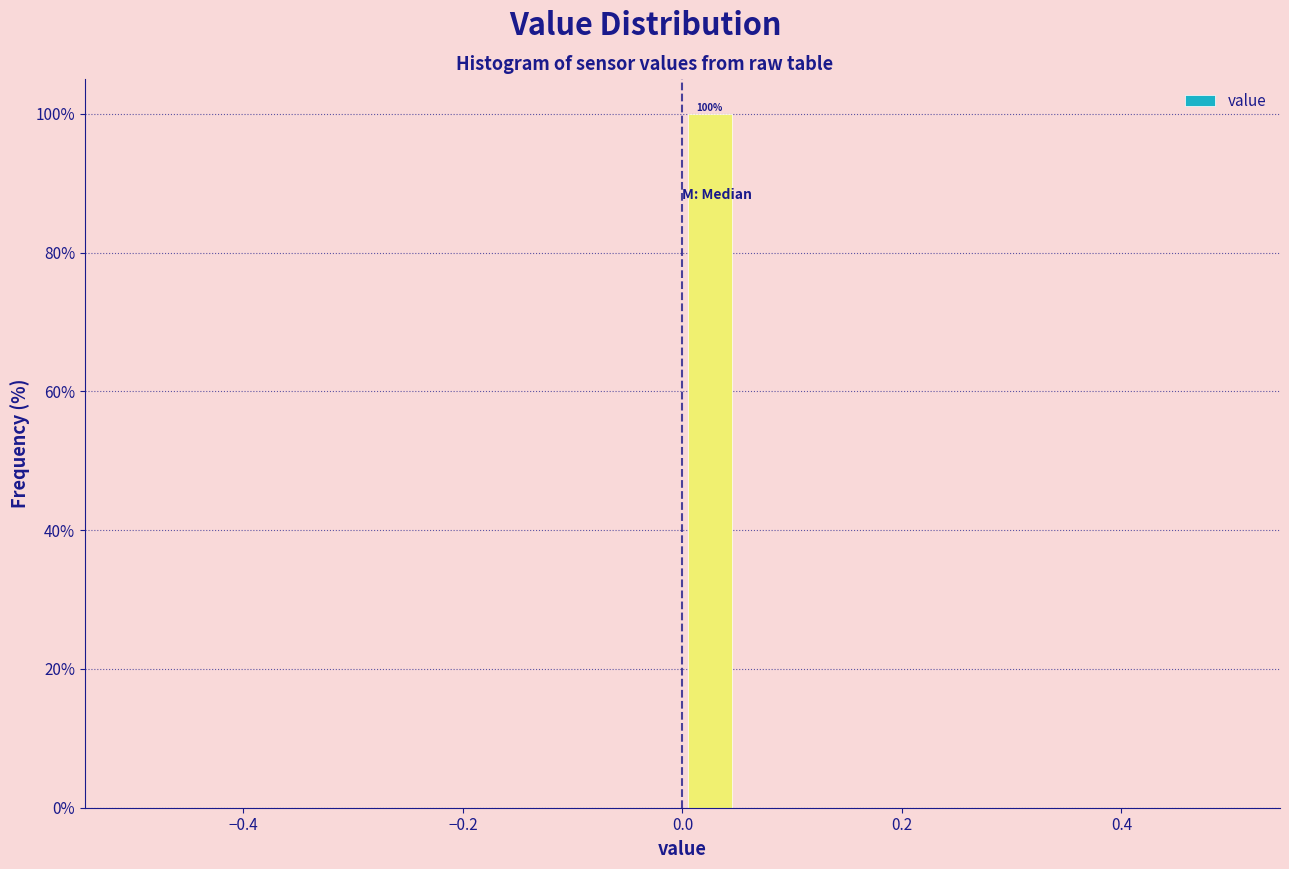

Read against the x-axis, roughly where is the centre of the tallest bar?

0.02